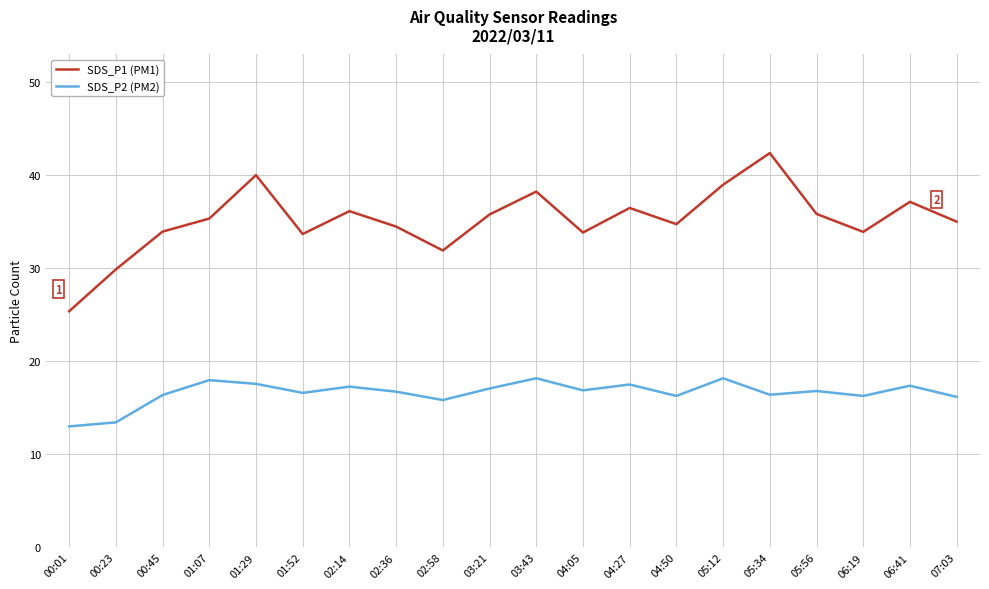

Where is the first local minimum for SDS_P1 (PM1)?

01:52